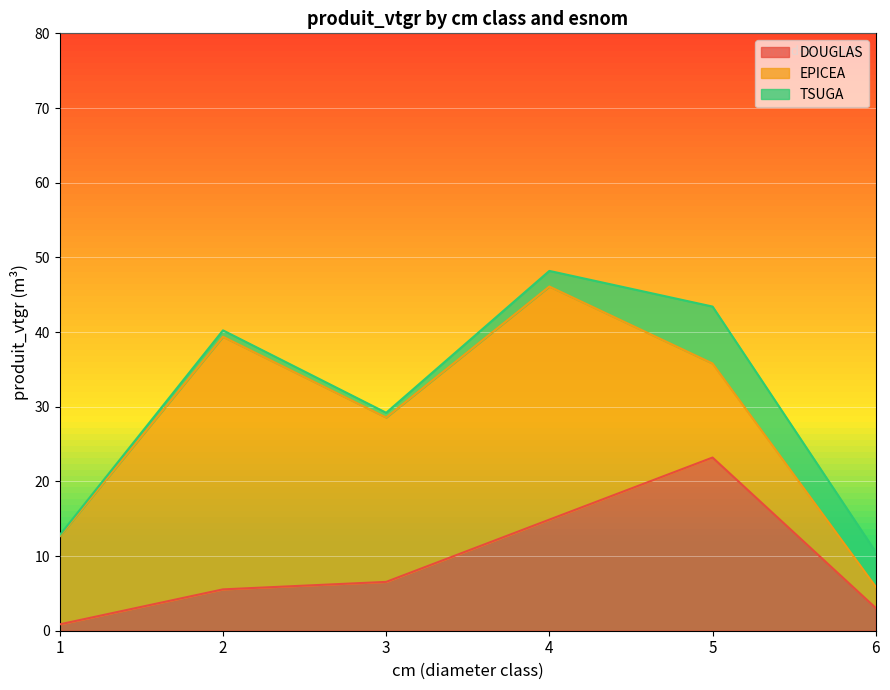

How many data points in TSUGA are less than 2?

3